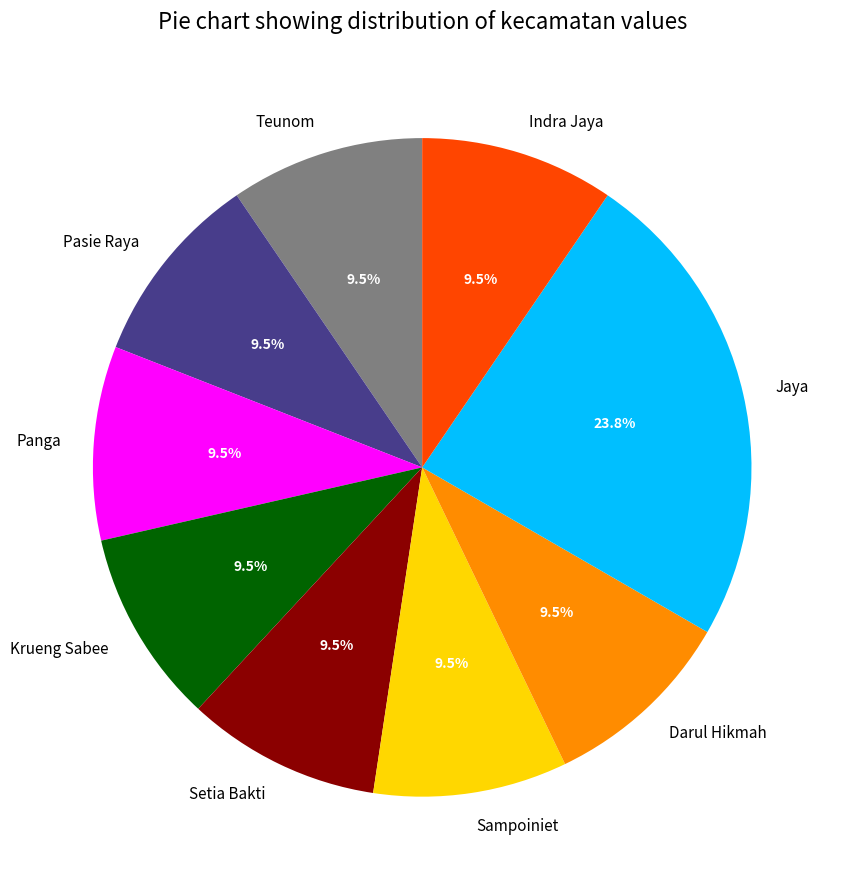

What is the largest slice in the pie chart?

Jaya